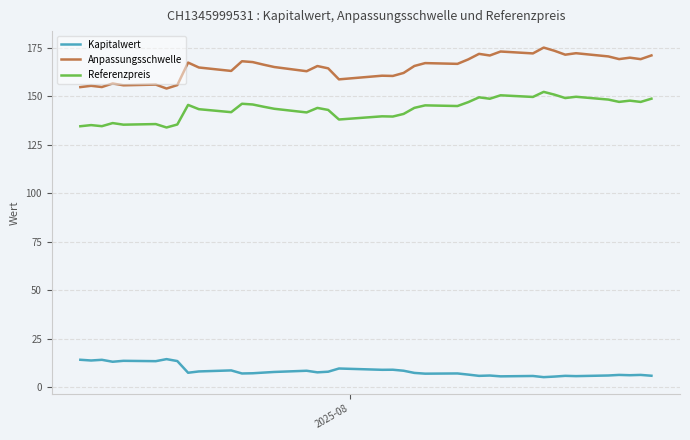

Which series has the largest total across all categories?

Anpassungsschwelle